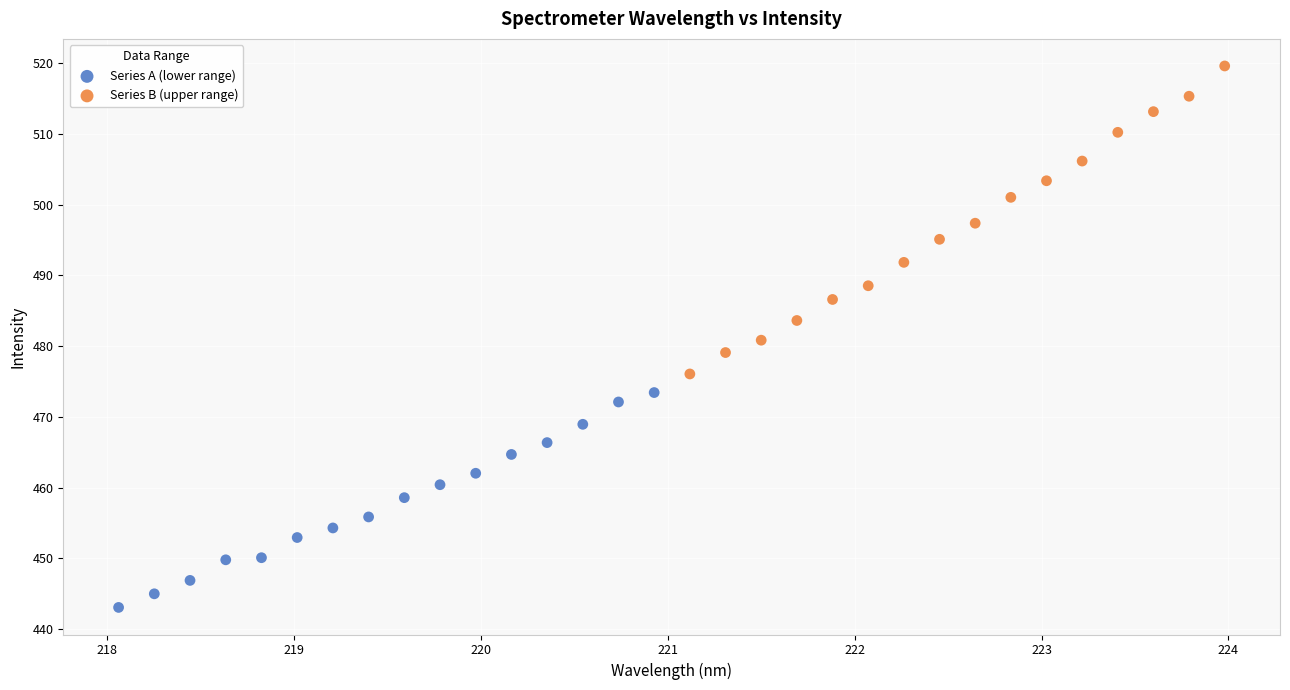

Which series contains the highest Y value?

Series B (upper range)